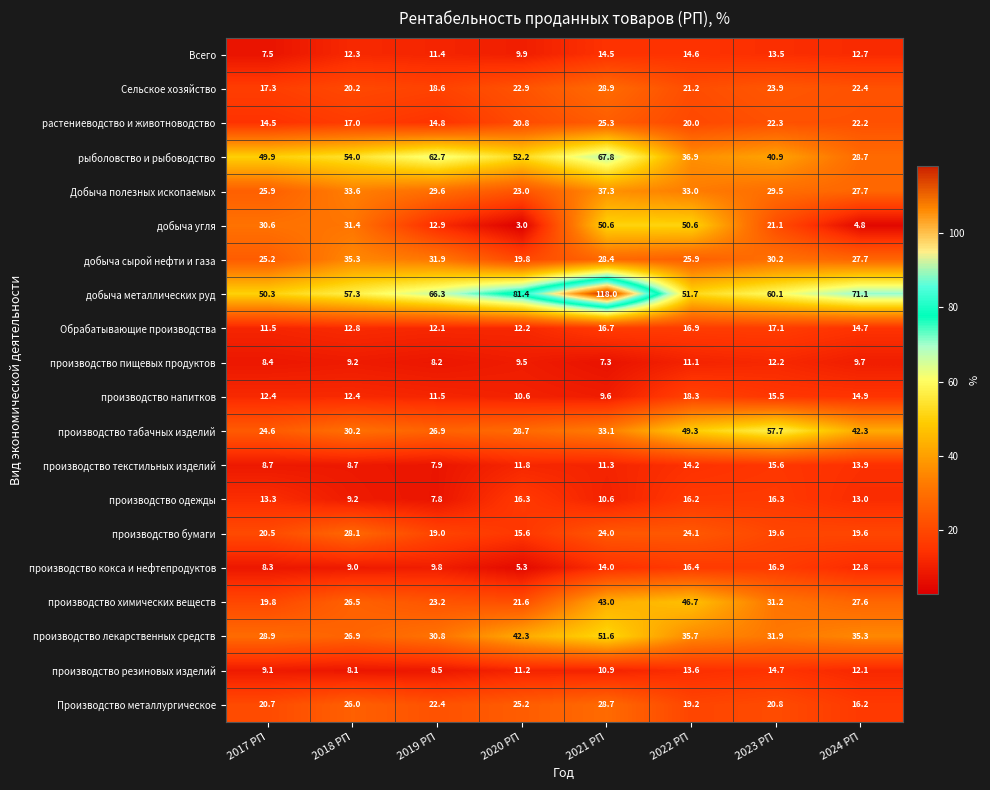

Is it true that производство резиновых изделий equals 9.1 at 2017 РП?

True